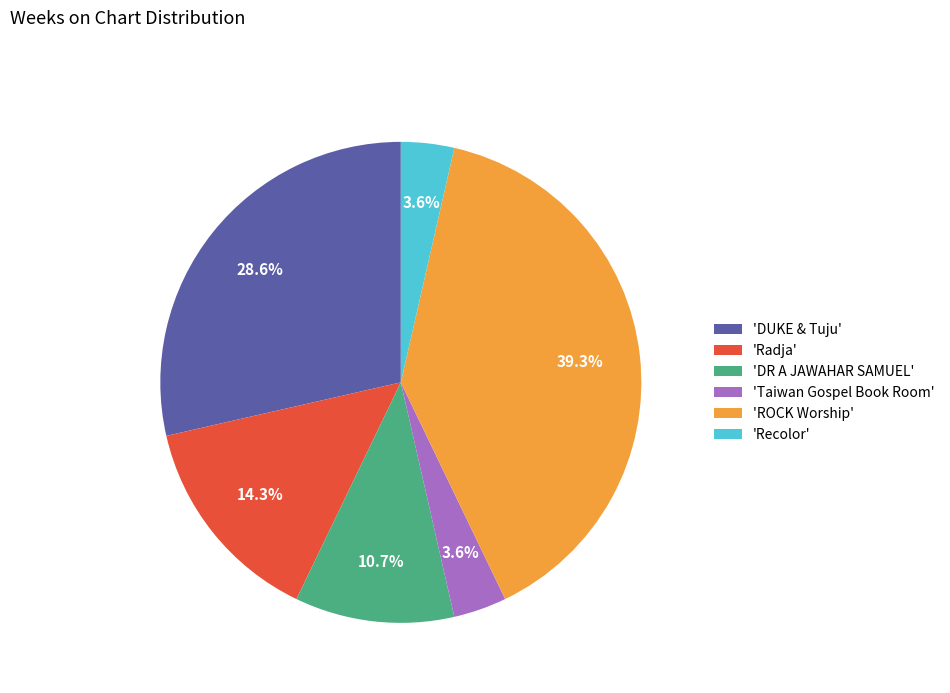

What is the largest slice in the pie chart?

'ROCK Worship'